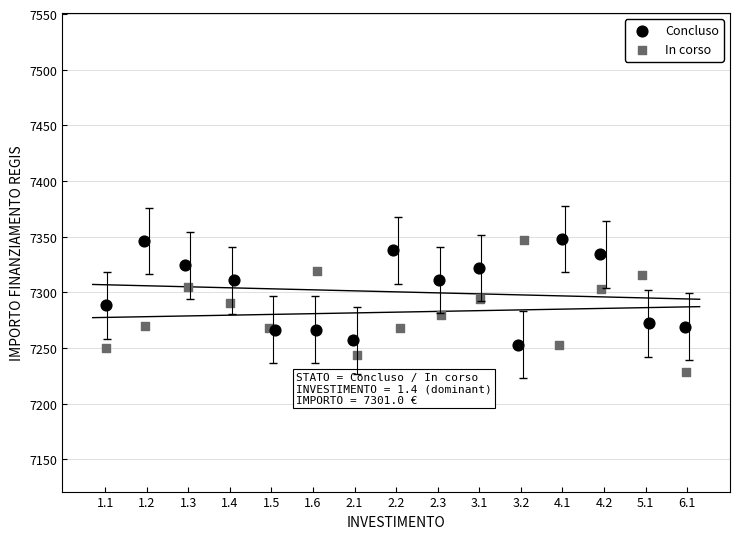

Which series reaches the minimum Y coordinate?

In corso